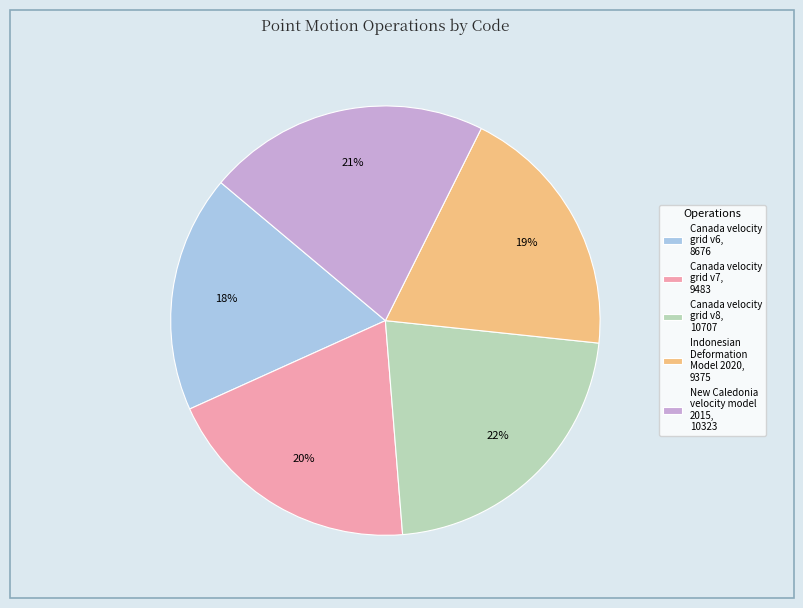

Combined, do Canada velocity grid v8 and New Caledonia velocity model 2015 account for over 50%?

No